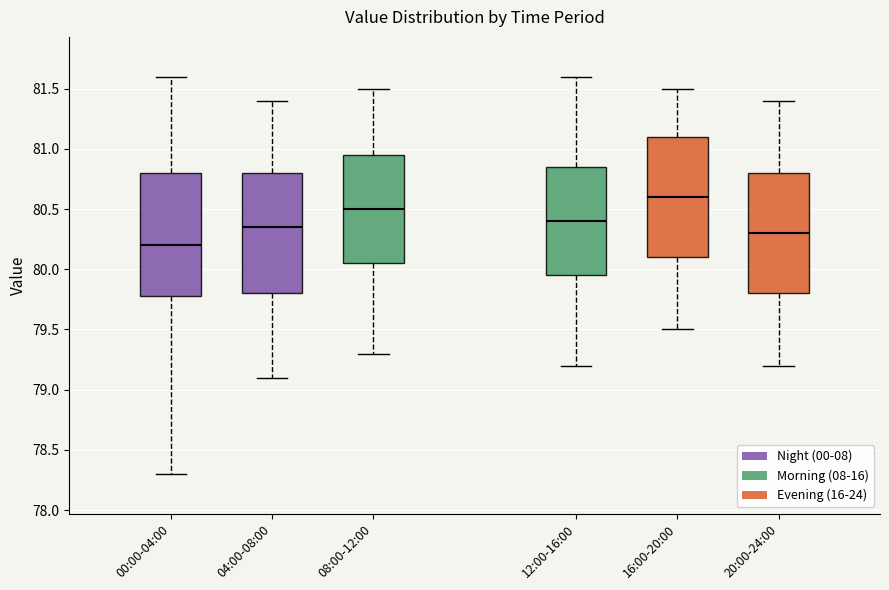

Where does the lower whisker of the box for 16:00-20:00 end on the y-axis? The values are not printed on the chart, so give them approximately, as read against the axis.

79.50